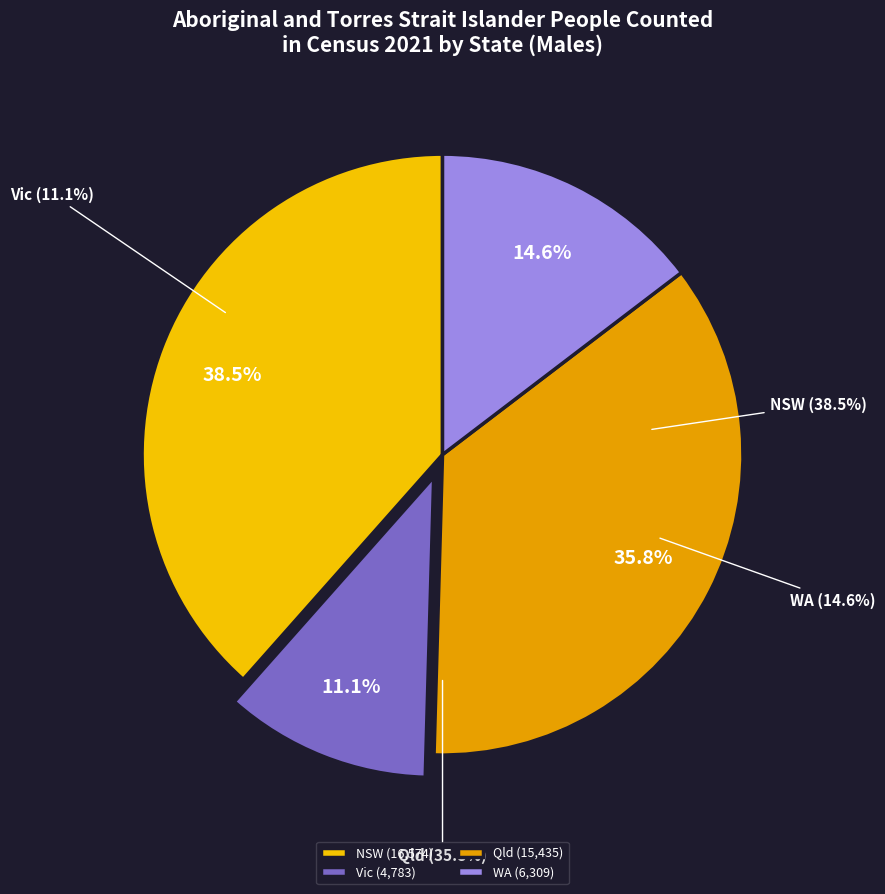

To the nearest percent, what is the average slice percentage?

25%